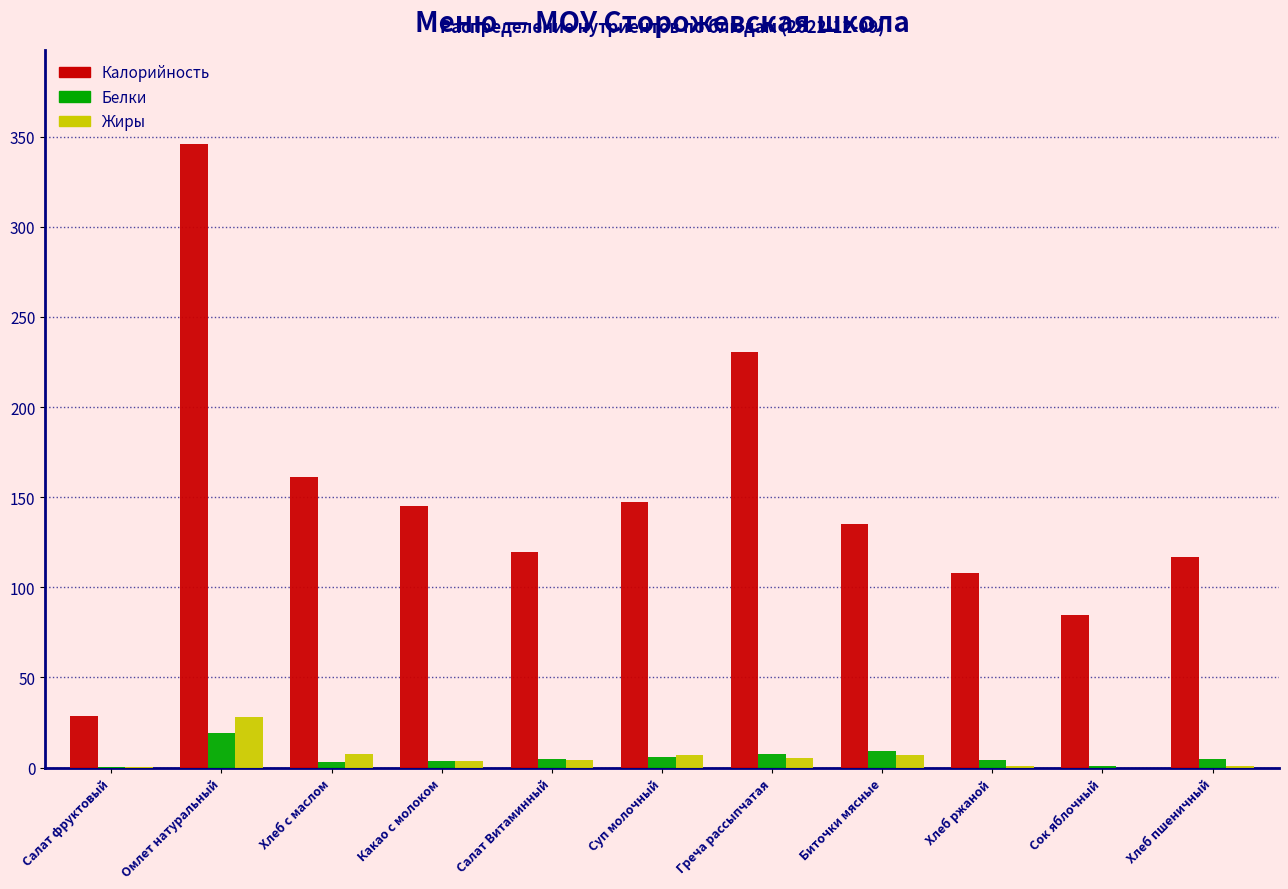

Read the Белки value at Омлет натуральный.

19.0